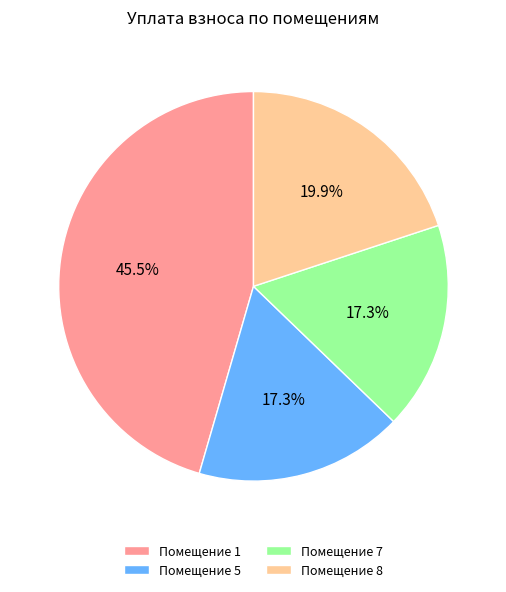

Does any single category account for the majority?

No